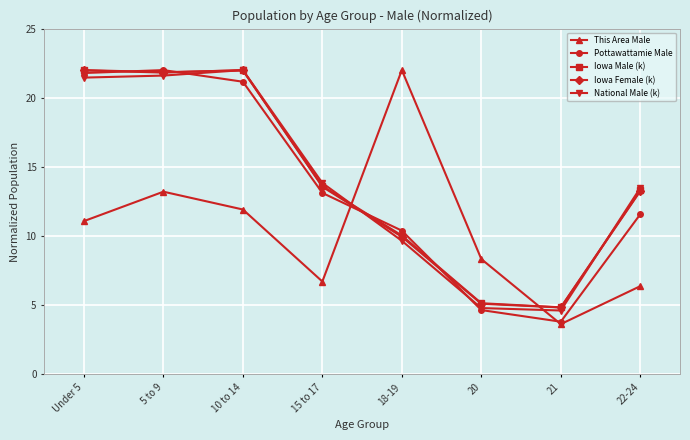

At which category does Pottawattamie Male reach its first local peak?

5 to 9